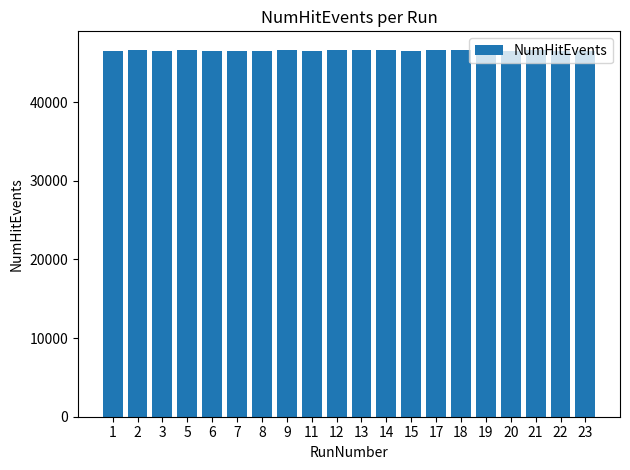

Does the chart contain any negative values?

No